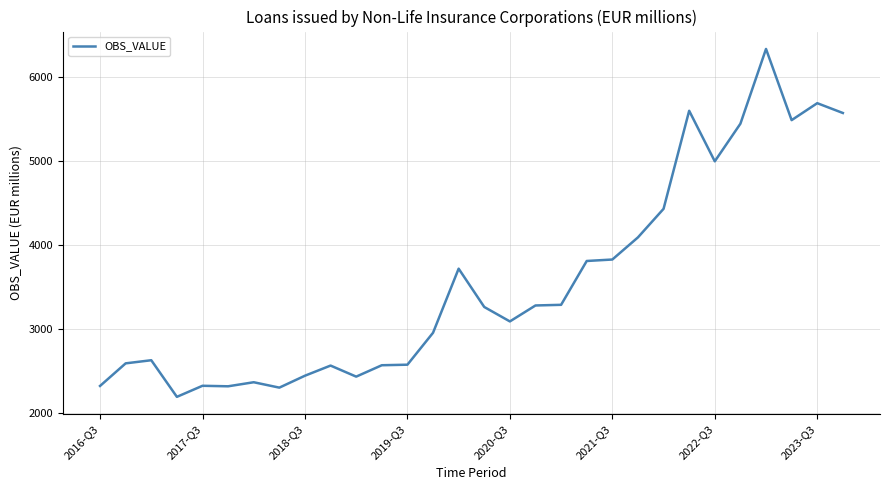

What is the difference between the maximum and minimum values?

4132.4